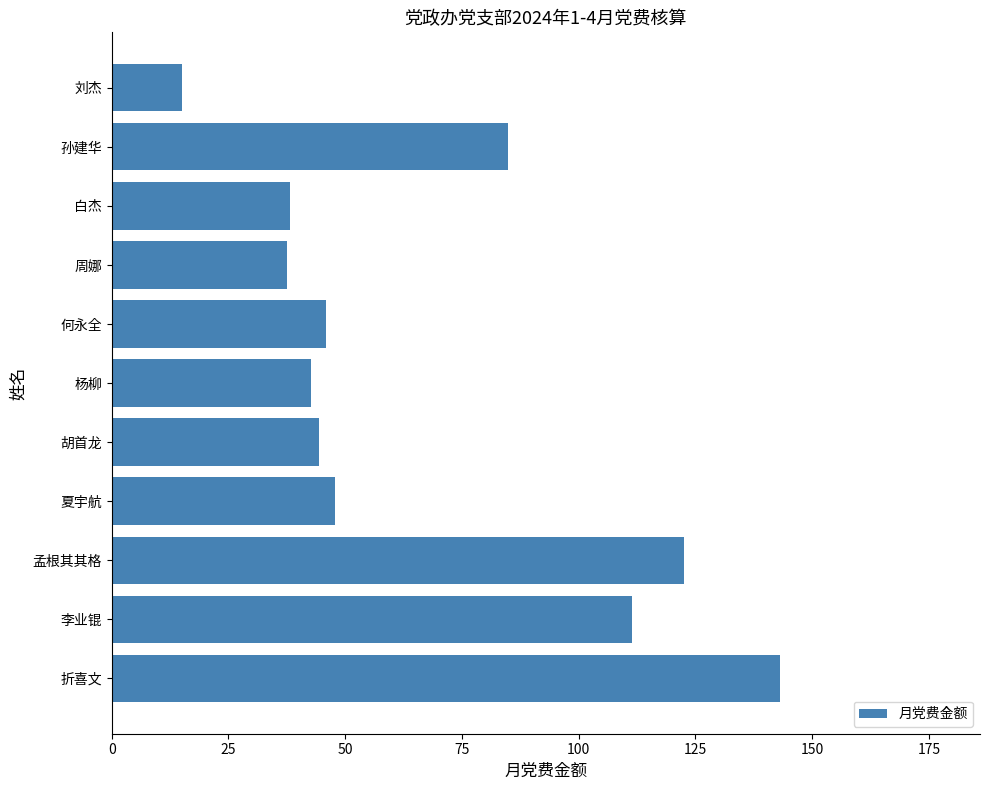

What is the difference between the second highest and second lowest values?

84.9